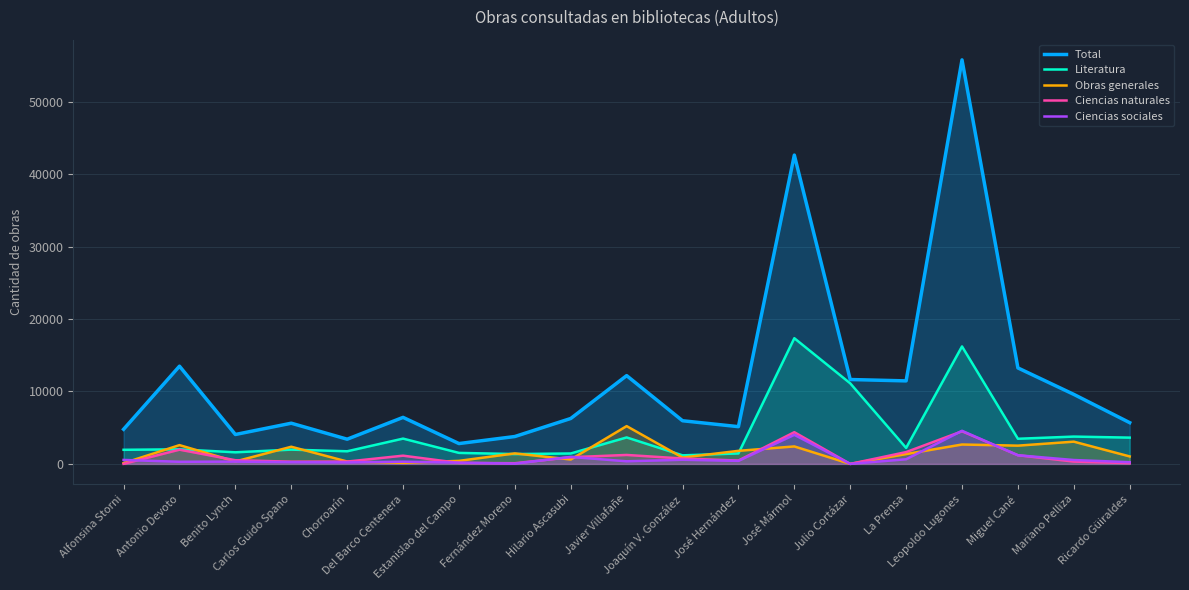

What is the label of the 15th point from the right?

Chorroarín